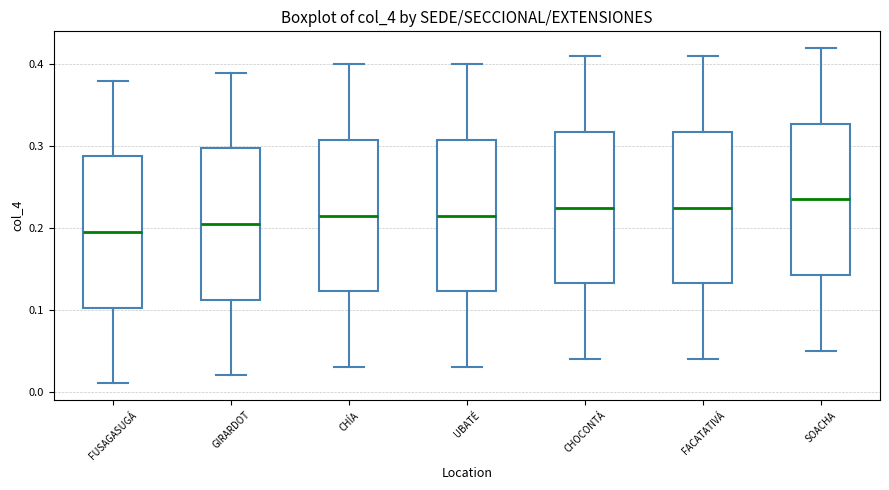

Reading left to right, transcribe this box plot: for each box, give where its median line is, the range the box spans, and where its two whiskers end, as read against the y-axis. The values are not printed on the chart, so give them approximately, as read against the axis.

FUSAGASUGÁ: median 0.20, box 0.10 to 0.29, whiskers 0.01 to 0.38
GIRARDOT: median 0.21, box 0.11 to 0.30, whiskers 0.02 to 0.39
CHÍA: median 0.22, box 0.12 to 0.31, whiskers 0.03 to 0.40
UBATÉ: median 0.22, box 0.12 to 0.31, whiskers 0.03 to 0.40
CHOCONTÁ: median 0.23, box 0.13 to 0.32, whiskers 0.04 to 0.41
FACATATIVÁ: median 0.23, box 0.13 to 0.32, whiskers 0.04 to 0.41
SOACHA: median 0.24, box 0.14 to 0.33, whiskers 0.05 to 0.42